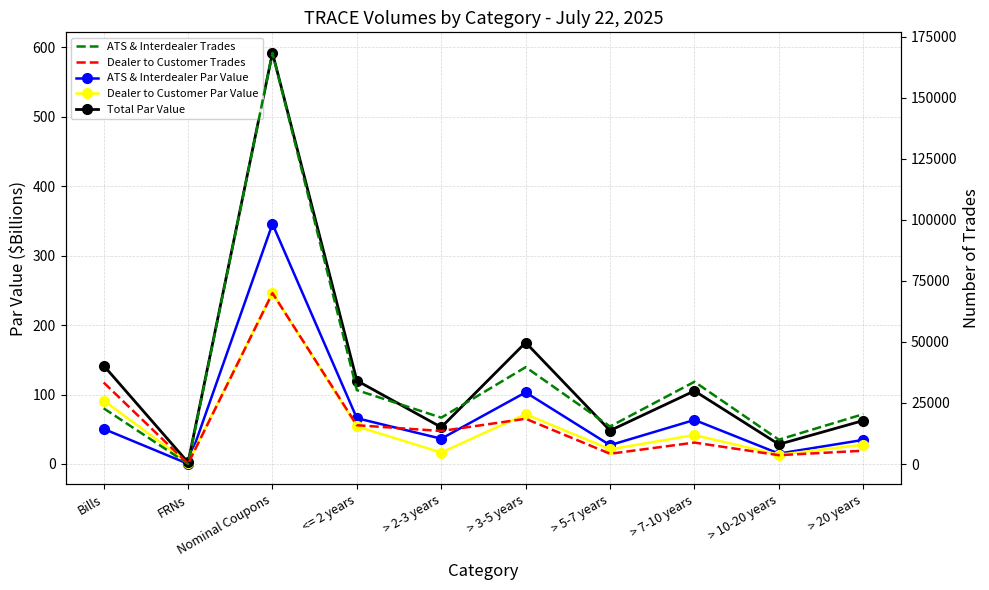

Where is the first local maximum for ATS & Interdealer Trades?

Nominal Coupons